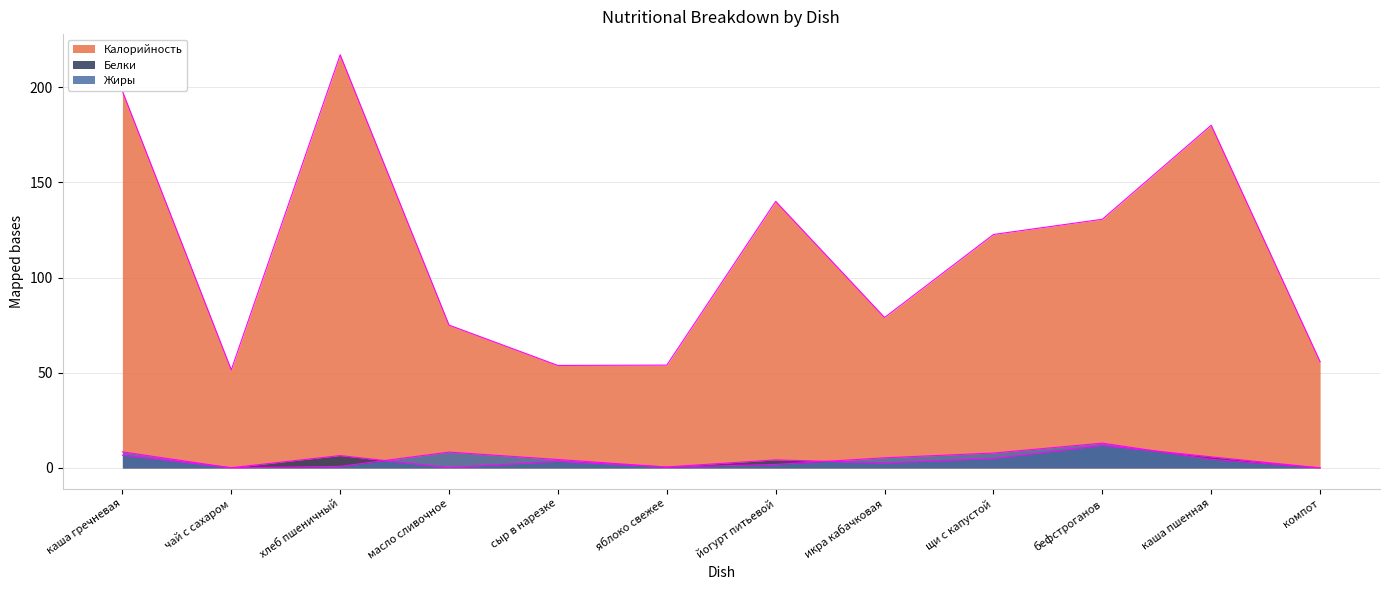

At яблоко свежее, list the series in order from smallest to largest.

Жиры, Белки, Калорийность